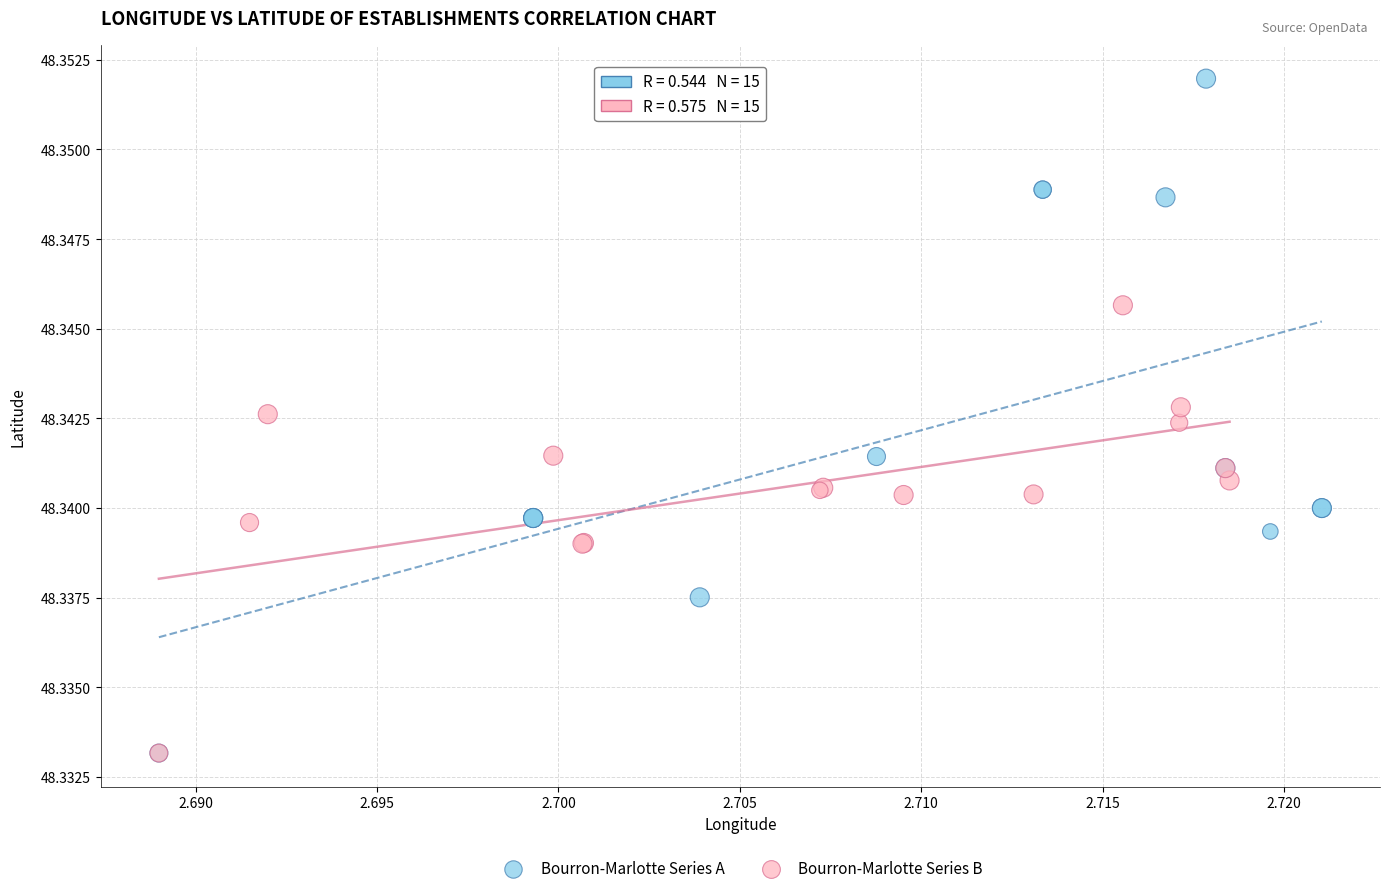

Which series has the largest Y range (max minus min)?

Bourron-Marlotte Series A